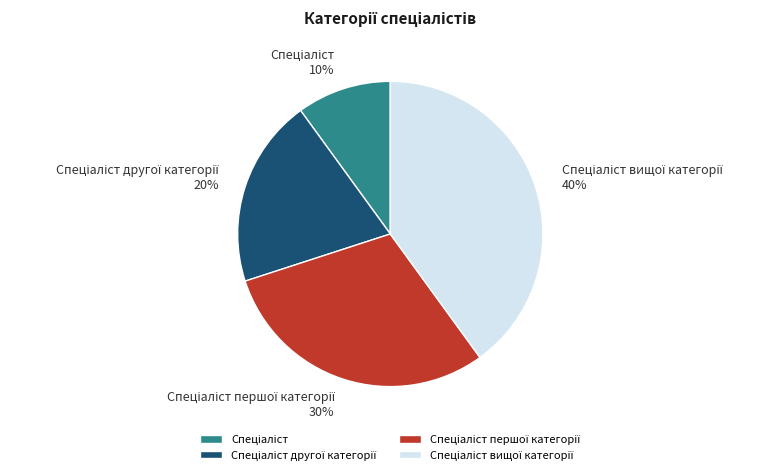

Count the number of slices in the pie.

4